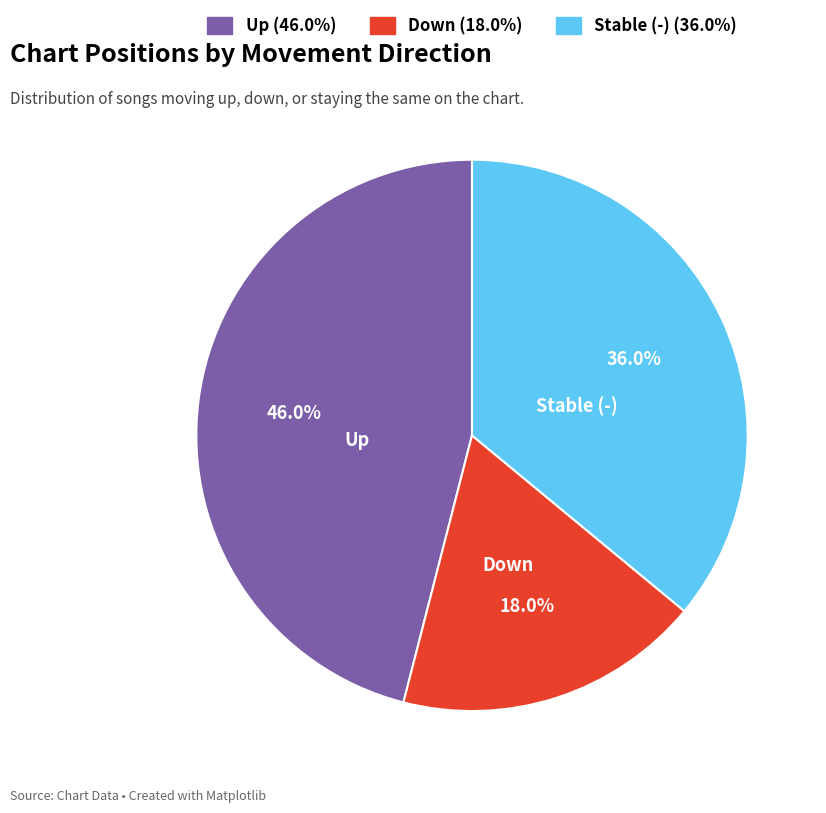

Is there a majority slice in this chart?

No